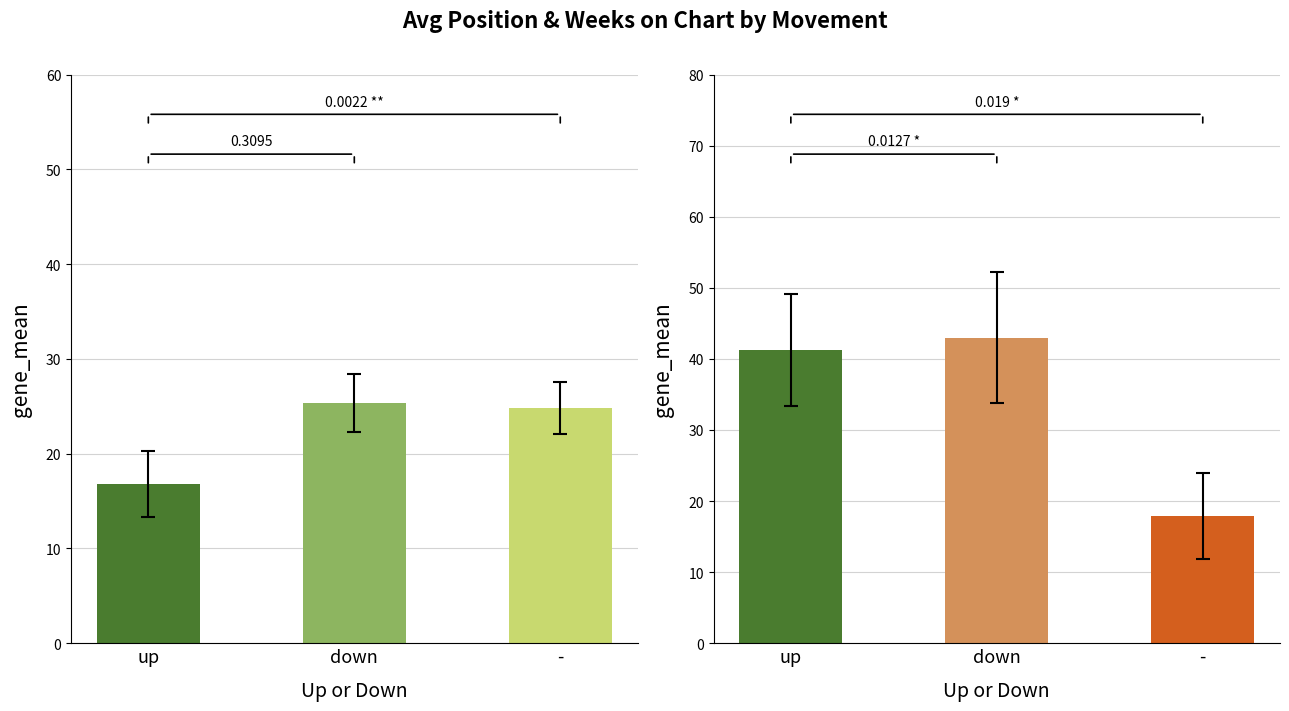

Which has a higher value, up or -?

-